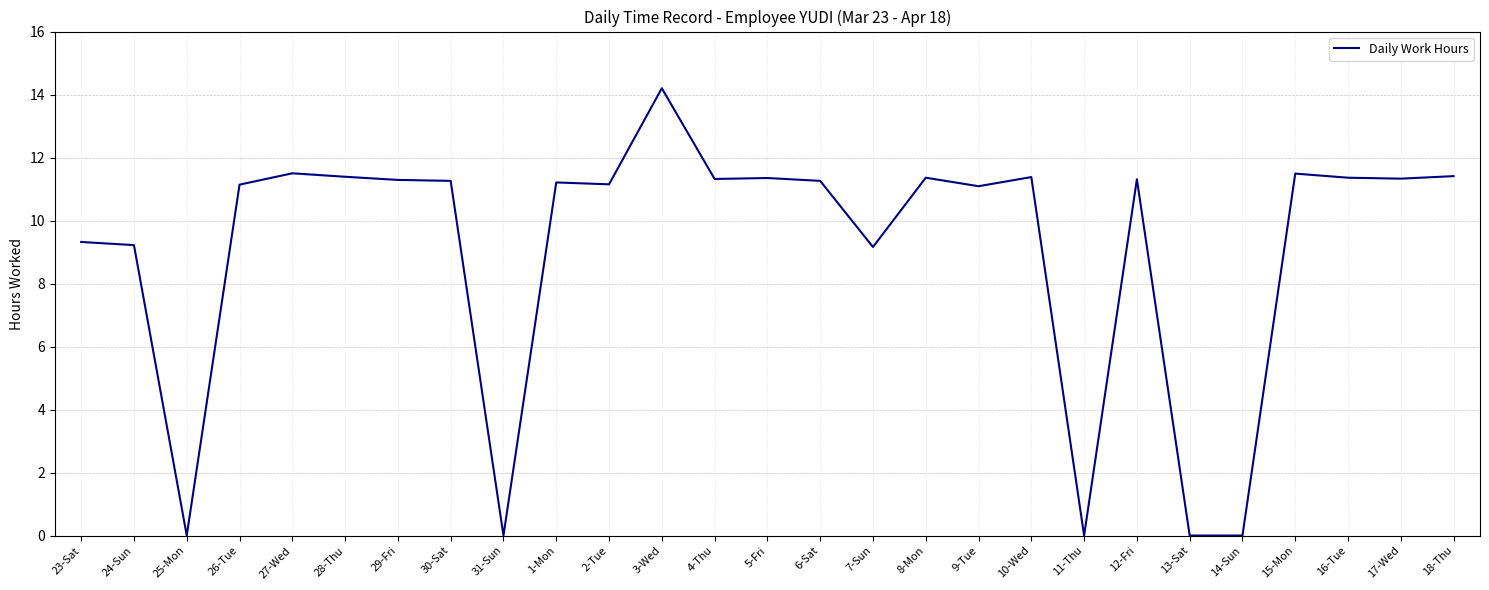

What position from the right is 30-Sat?

20